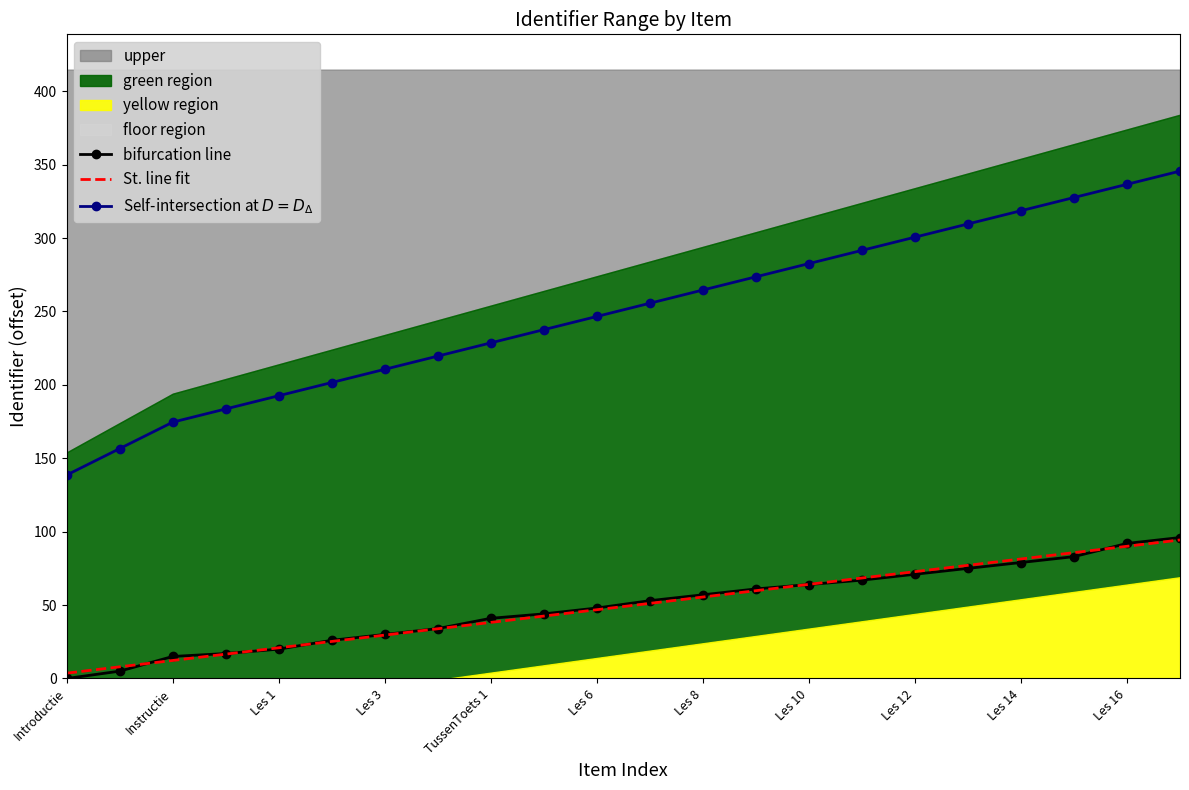

True or false: St. line fit and bifurcation line cross at least once.

True